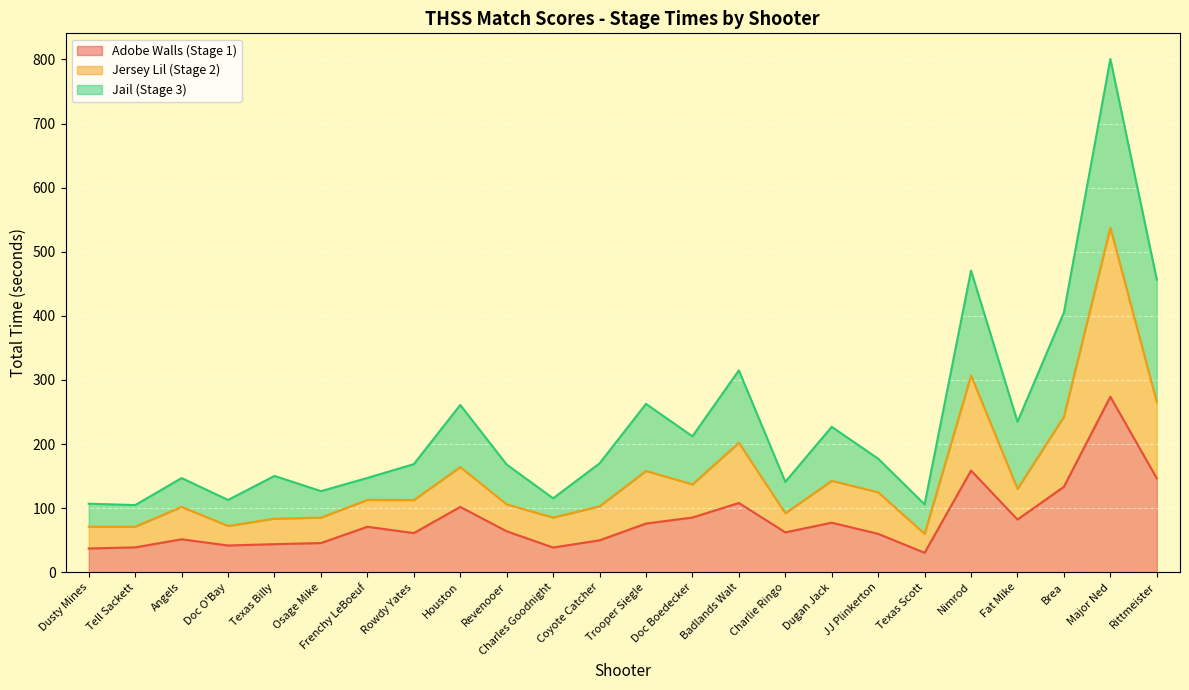

Which category has the highest value in the Adobe Walls (Stage 1) series?

Major Ned